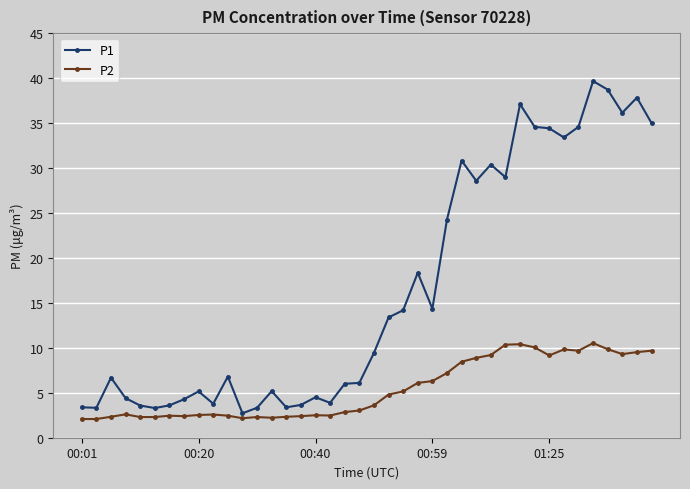

How many data points in P1 are above 9?

20